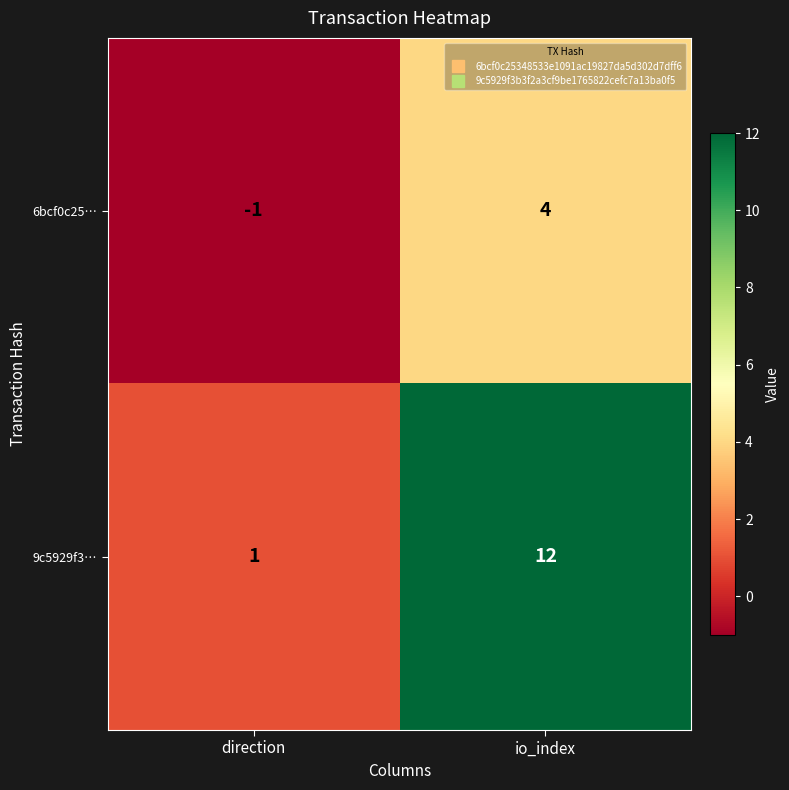

Reading left to right, list all the values displayed in this chart.

6bcf0c25…: direction=-1	io_index=4
9c5929f3…: direction=1	io_index=12